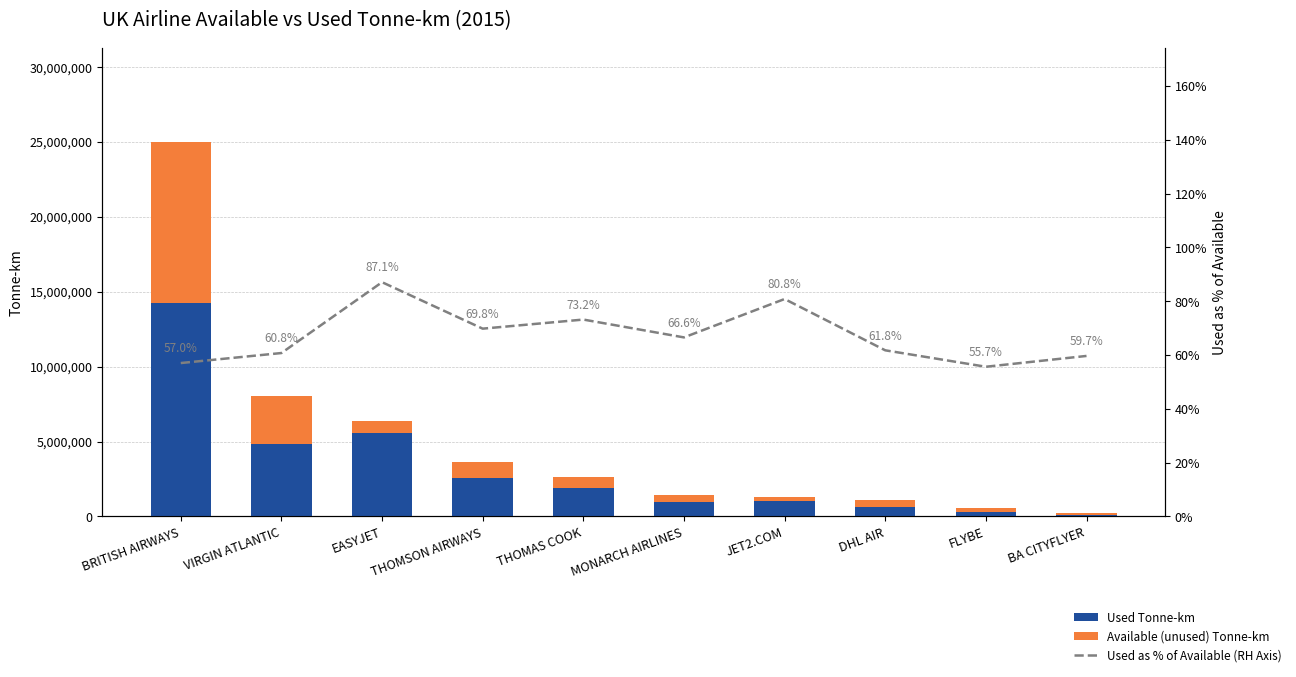

Rank the series by their average value, from lowest to highest.

Used as % of Available (RH Axis), Available (unused) Tonne-km, Used Tonne-km